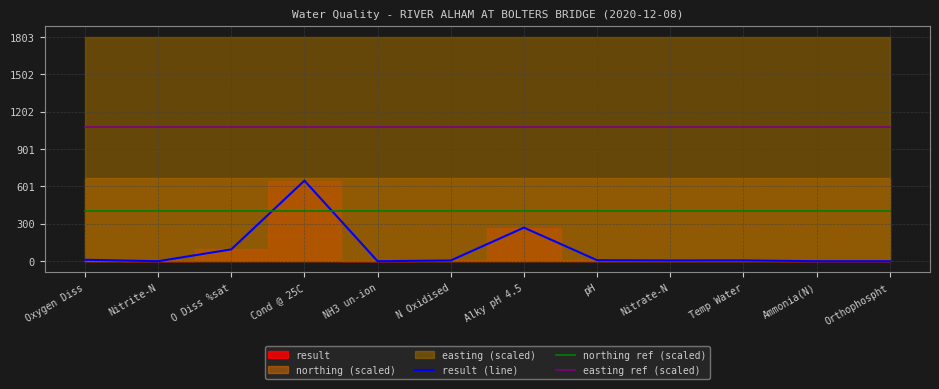

How many lines are shown in the chart?

3